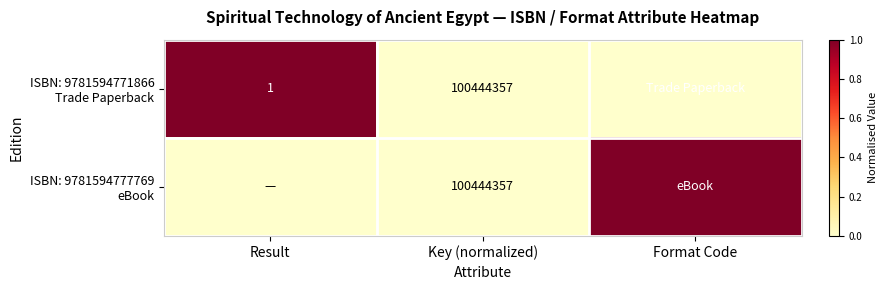

The value of ISBN: 9781594777769 eBook at Result is 0. True or false?

True